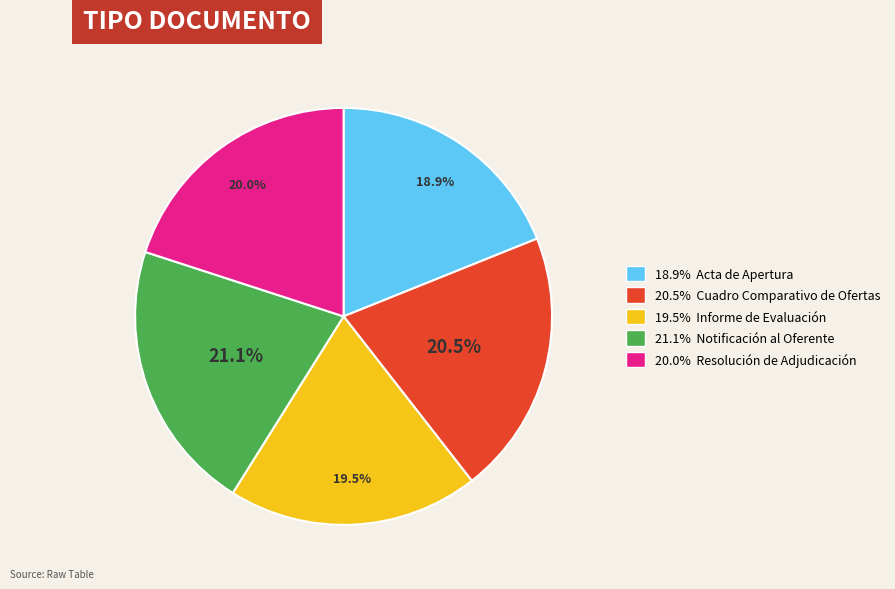

Is there a majority slice in this chart?

No